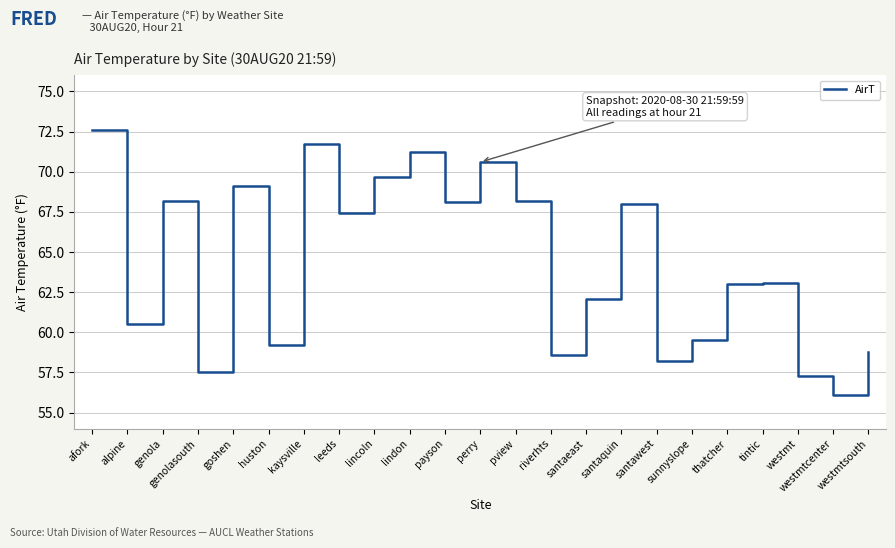

Between lindon and westmtsouth, which is larger?

lindon